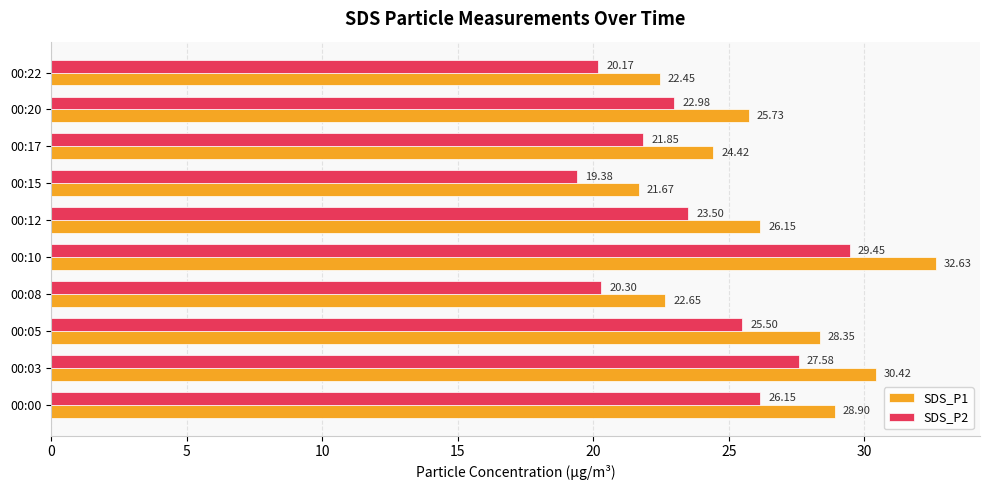

Which series has the largest range (max minus min)?

SDS_P1